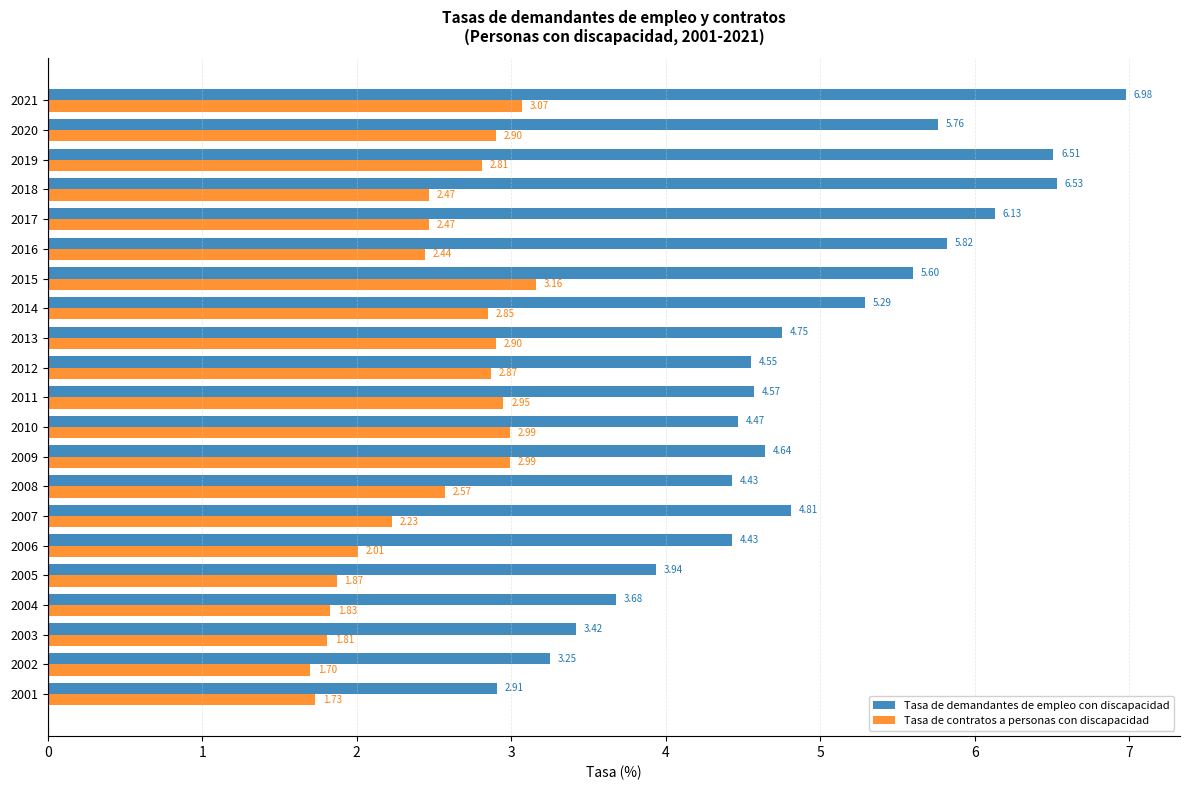

List the series in order of their peak value, lowest first.

Tasa de contratos a personas con discapacidad, Tasa de demandantes de empleo con discapacidad